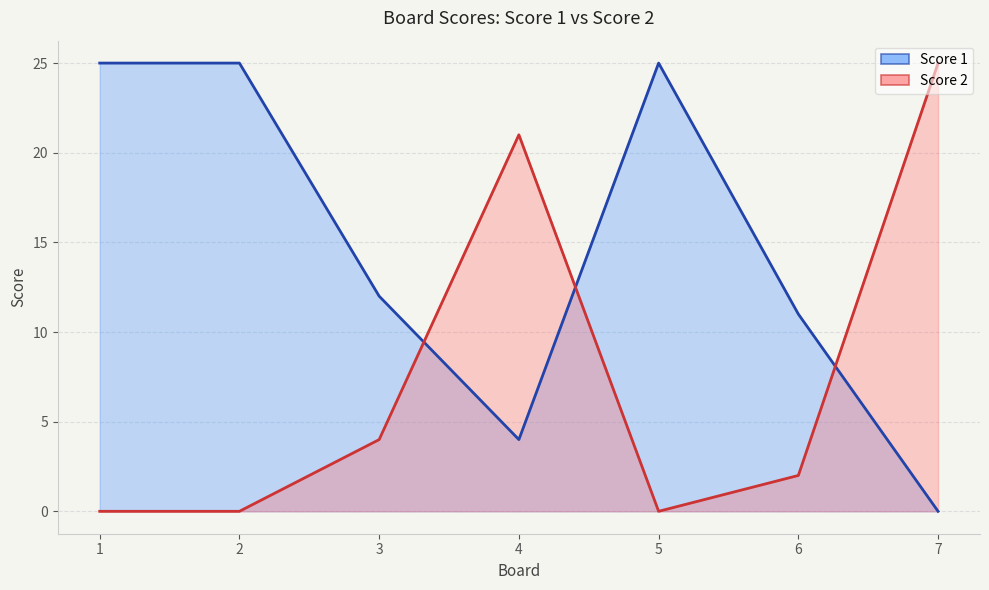

Where is the first local maximum for Score 2?

4